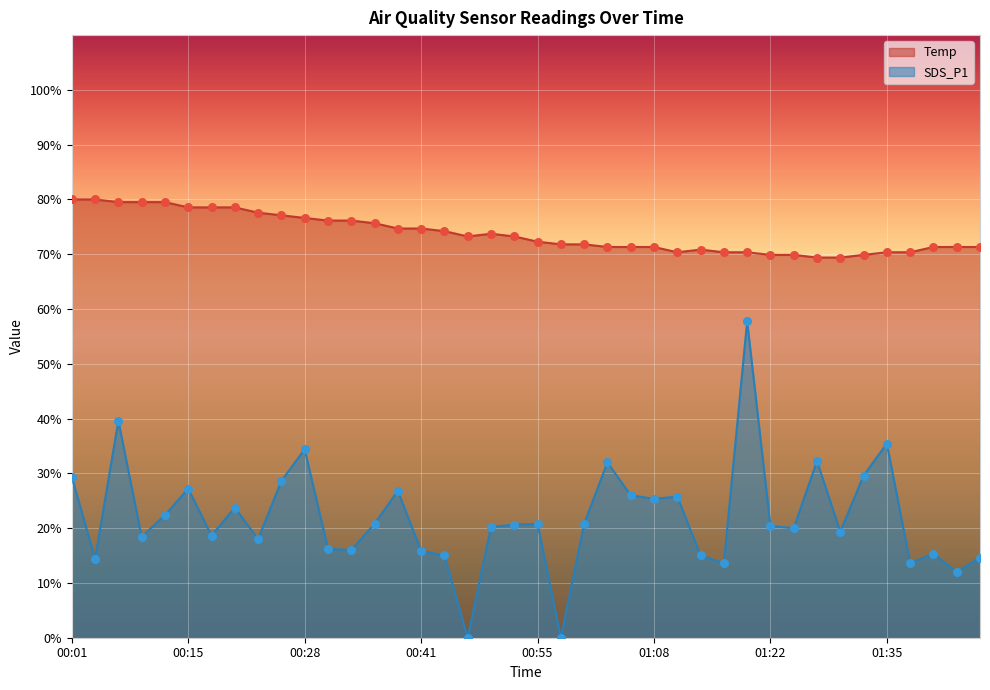

Which series has the widest spread of Y values?

SDS_P1